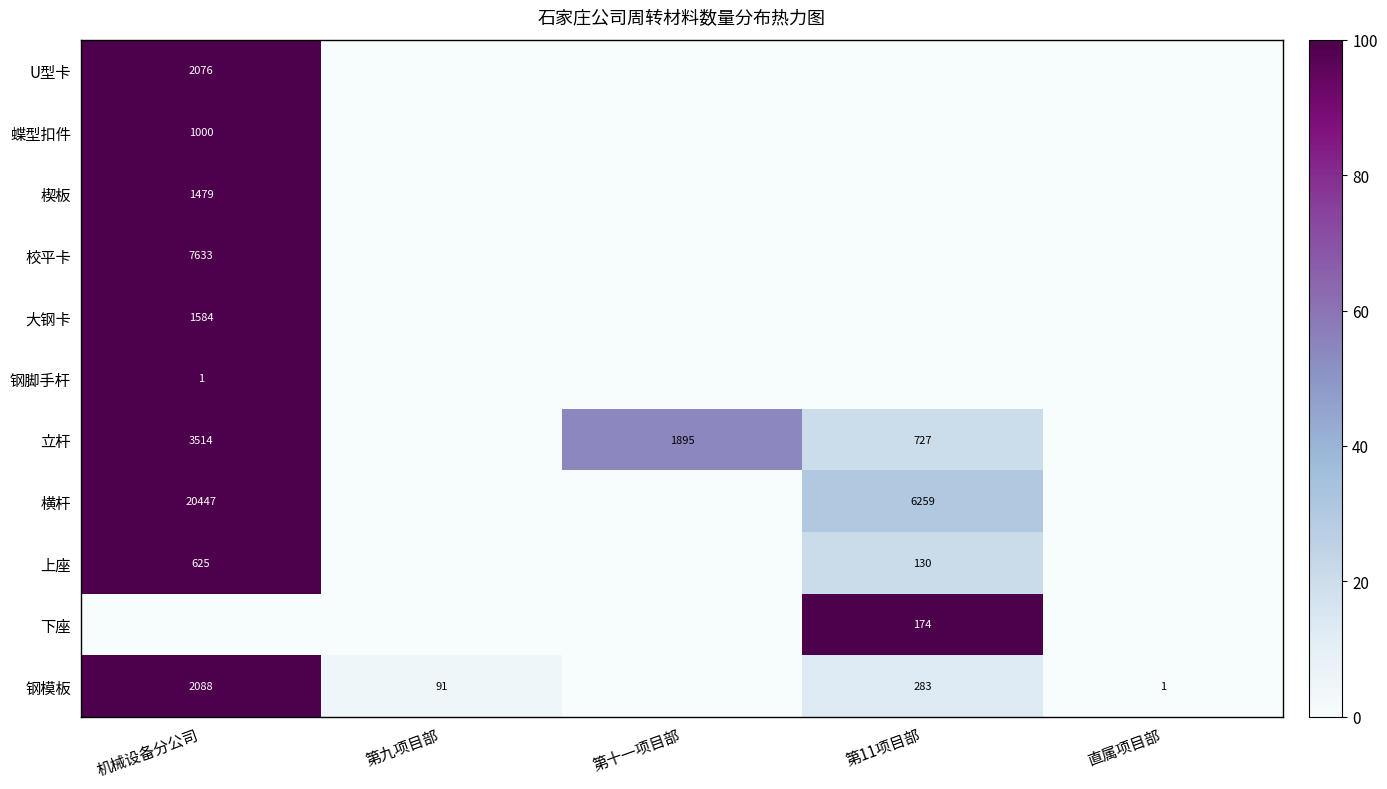

The value of 立杆 at 机械设备分公司 is 4664. True or false?

False